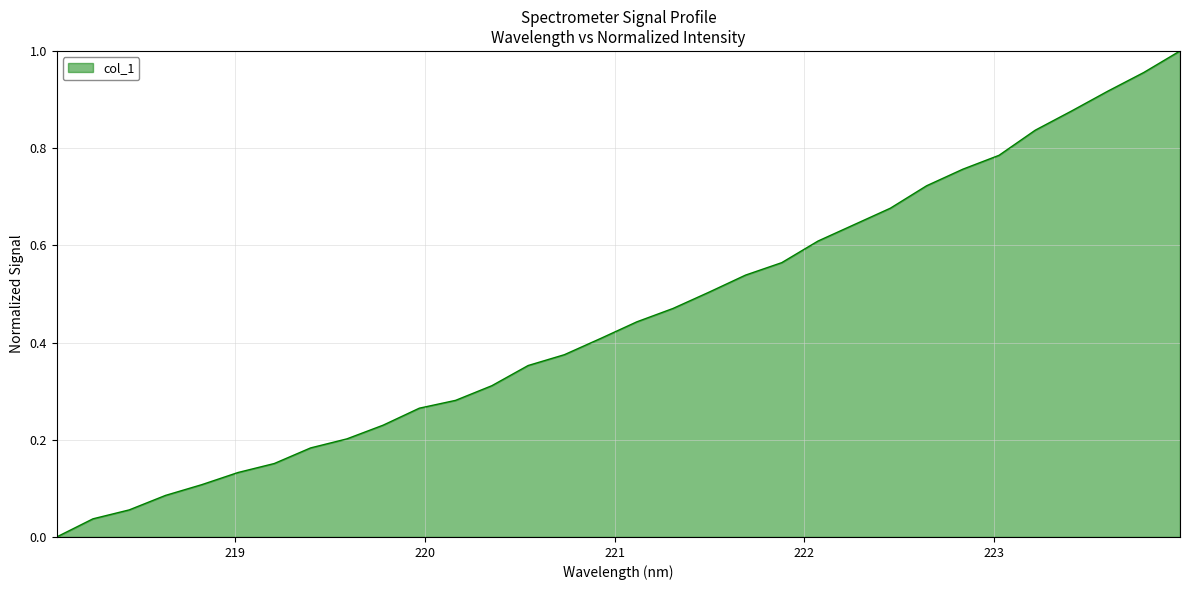

How many lines are shown in the chart?

1